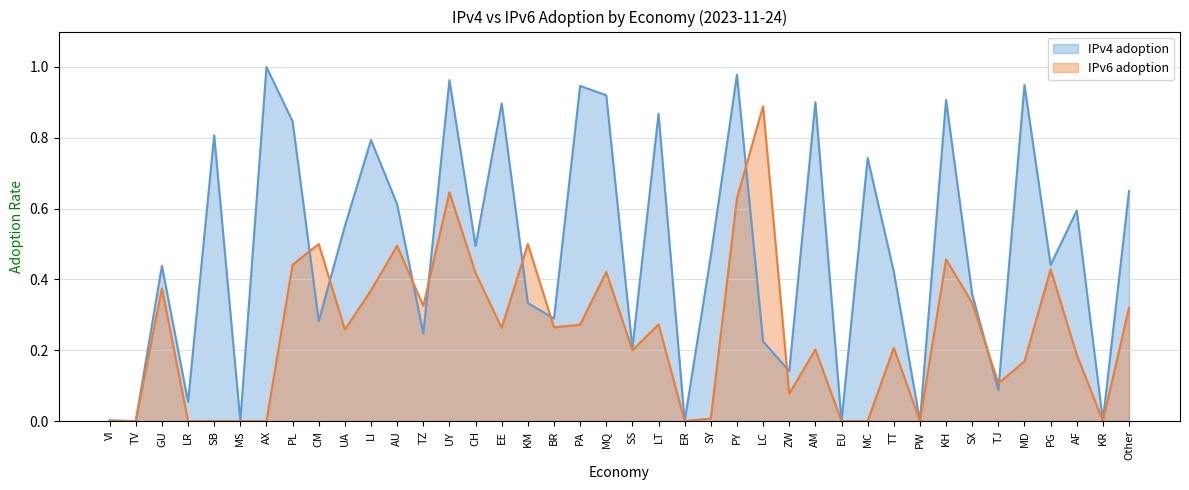

Where is IPv4 adoption nearest to the value 0?

TV